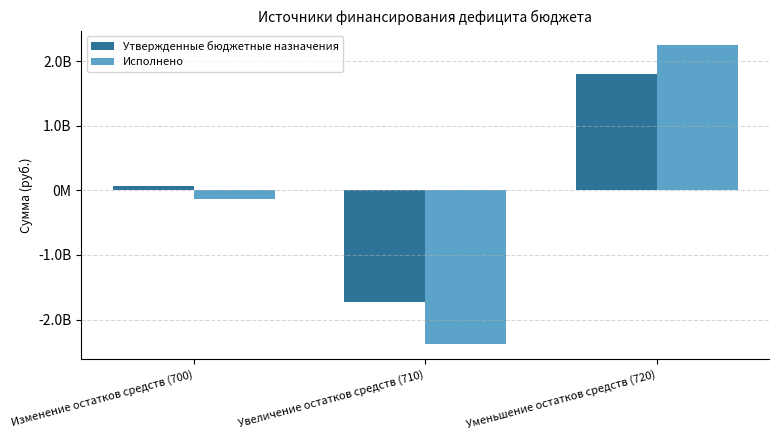

What are all the series names shown in the legend?

Утвержденные бюджетные назначения, Исполнено